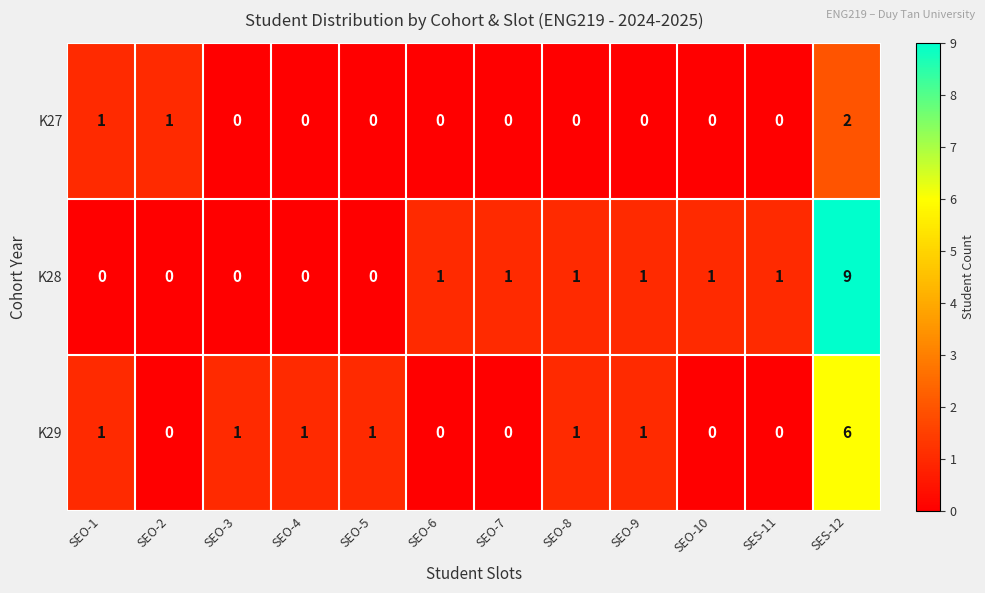

What is the sum of all K28 values?

15